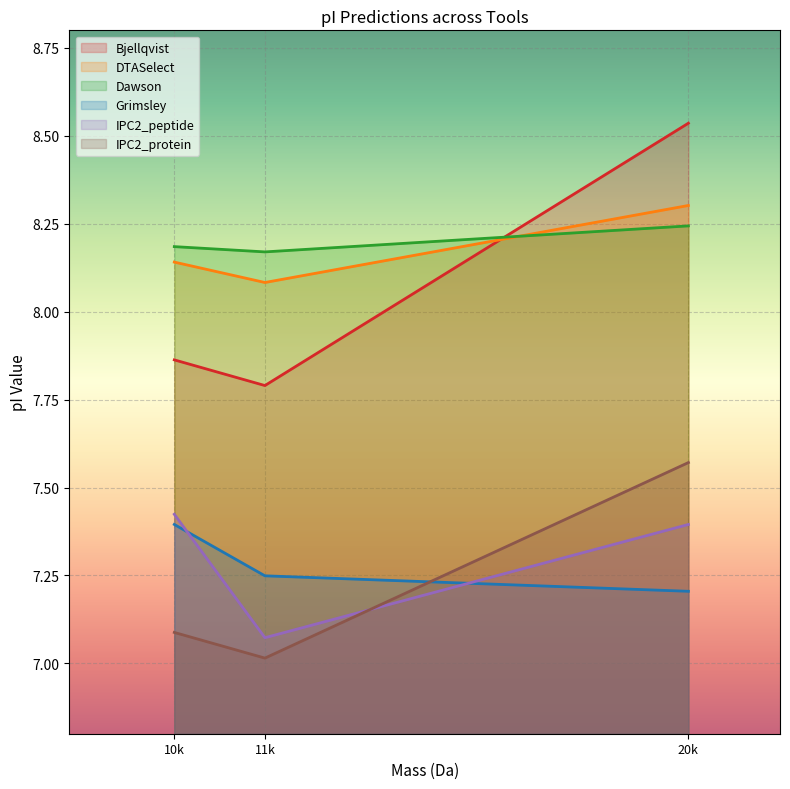

How many lines are shown in the chart?

6